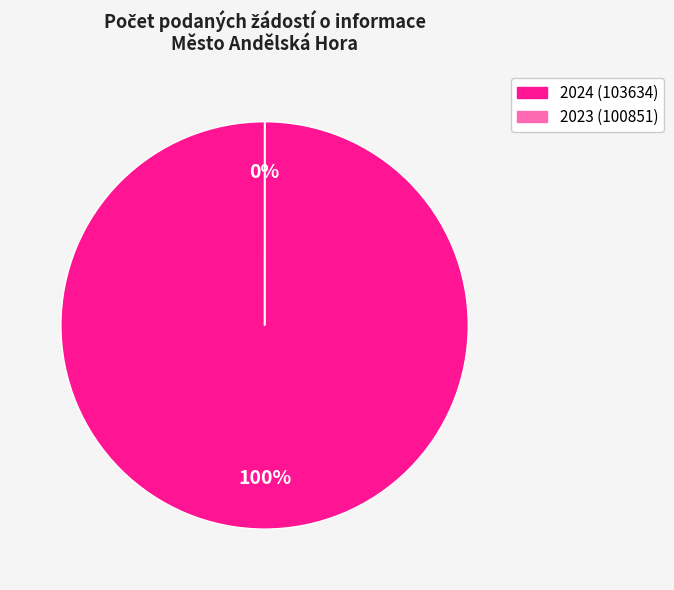

How many slices are in this pie chart?

2